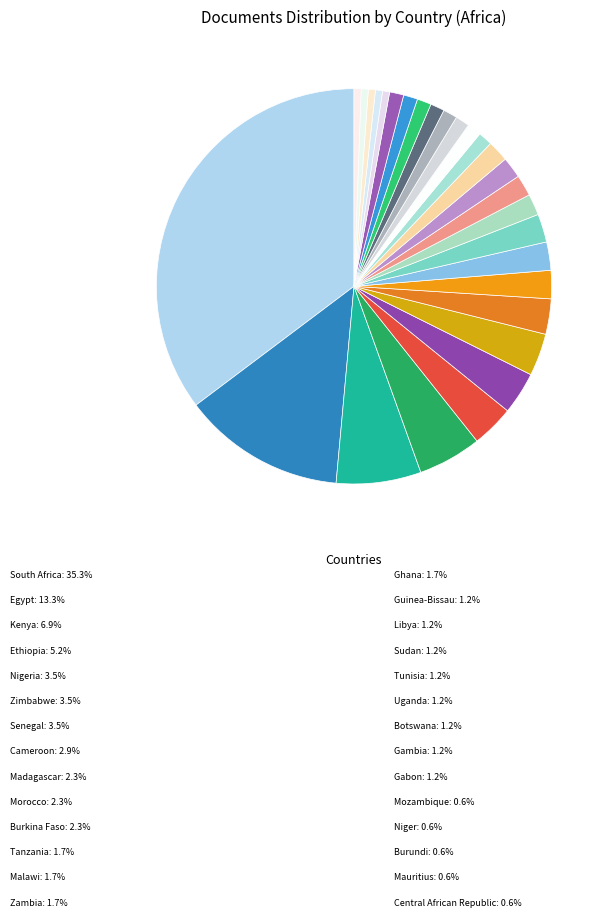

How many slices are in this pie chart?

28